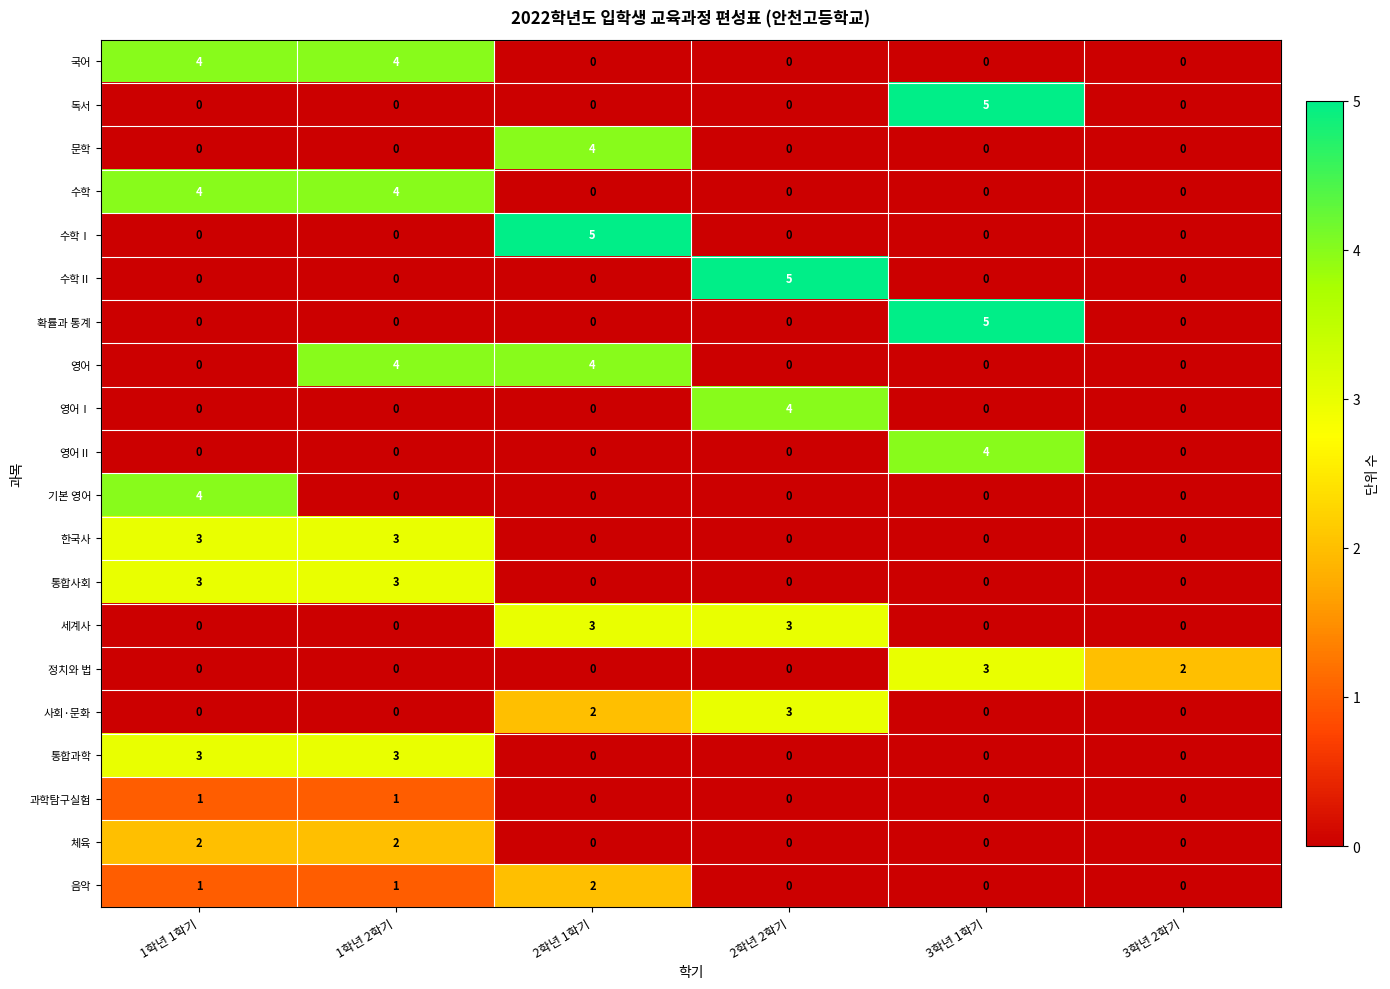

What is the difference between the highest and lowest values at 3학년 1학기?

5